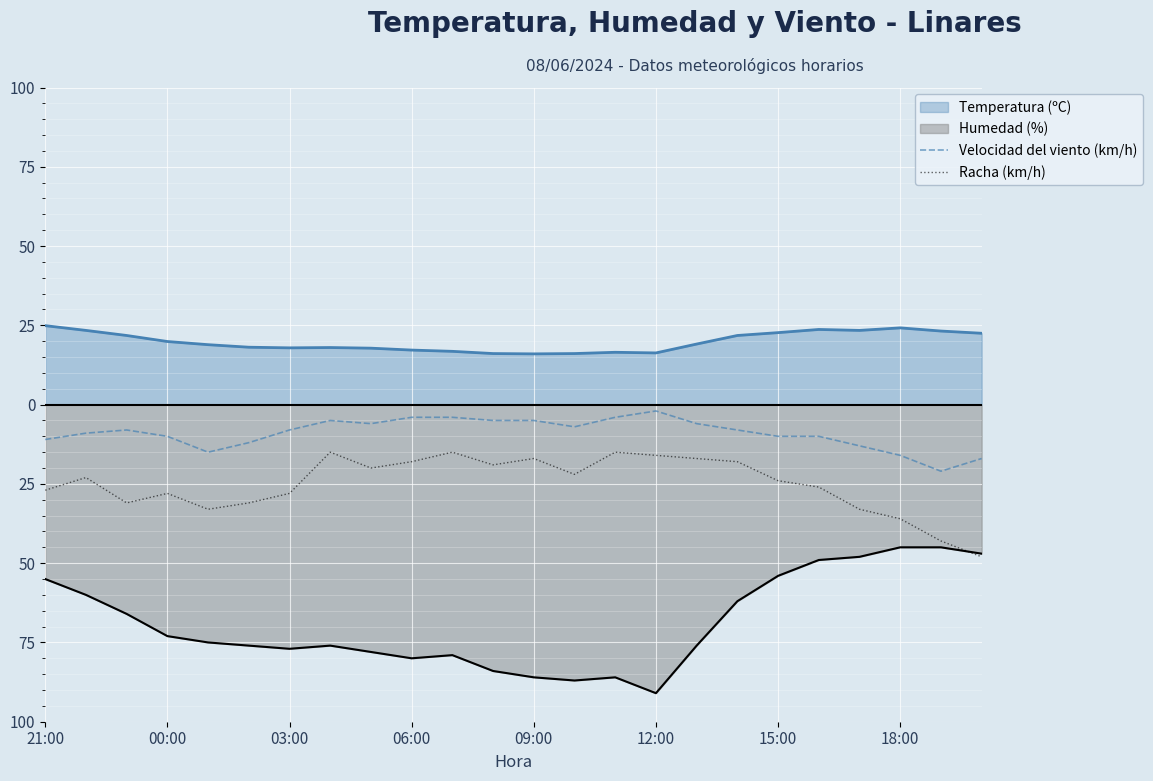

True or false: Velocidad del viento (km/h) and Racha (km/h) intersect in this chart.

False